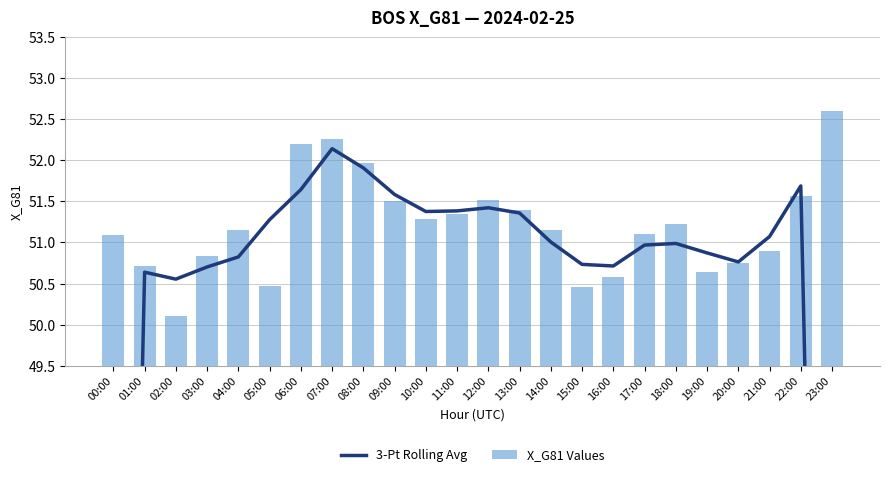

How many distinct data groups are displayed?

2